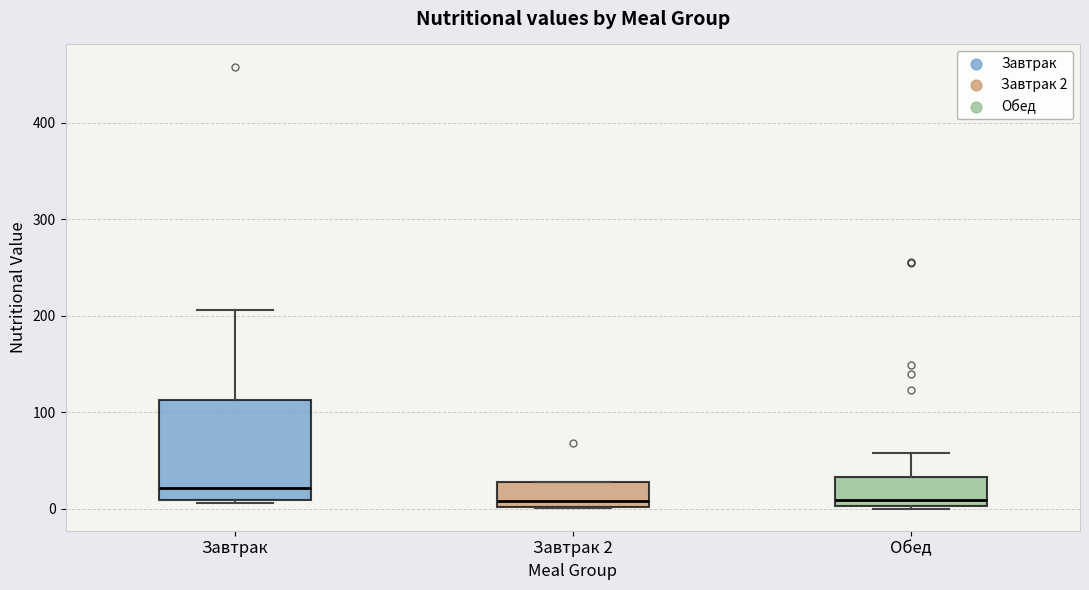

Reading left to right, transcribe this box plot: for each box, give where its median line is, the range the box spans, and where its two whiskers end, as read against the y-axis. The values are not printed on the chart, so give them approximately, as read against the axis.

Завтрак: median 20, box 10 to 110, whiskers 10 (just below the box's lower edge) to 210
Завтрак 2: median 10, box 0 to 30, whiskers 0 to 30
Обед: median 10, box 0 to 30, whiskers 0 to 60